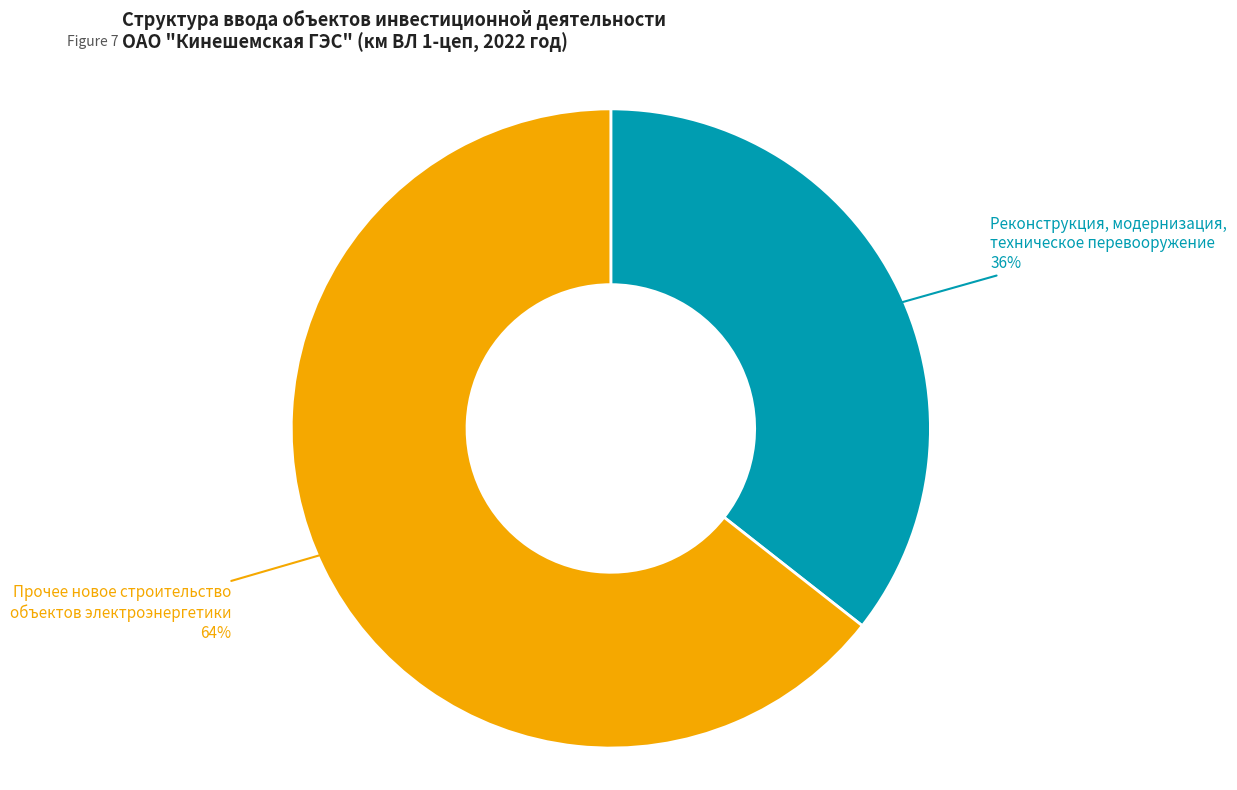

Does any single category account for the majority?

Yes